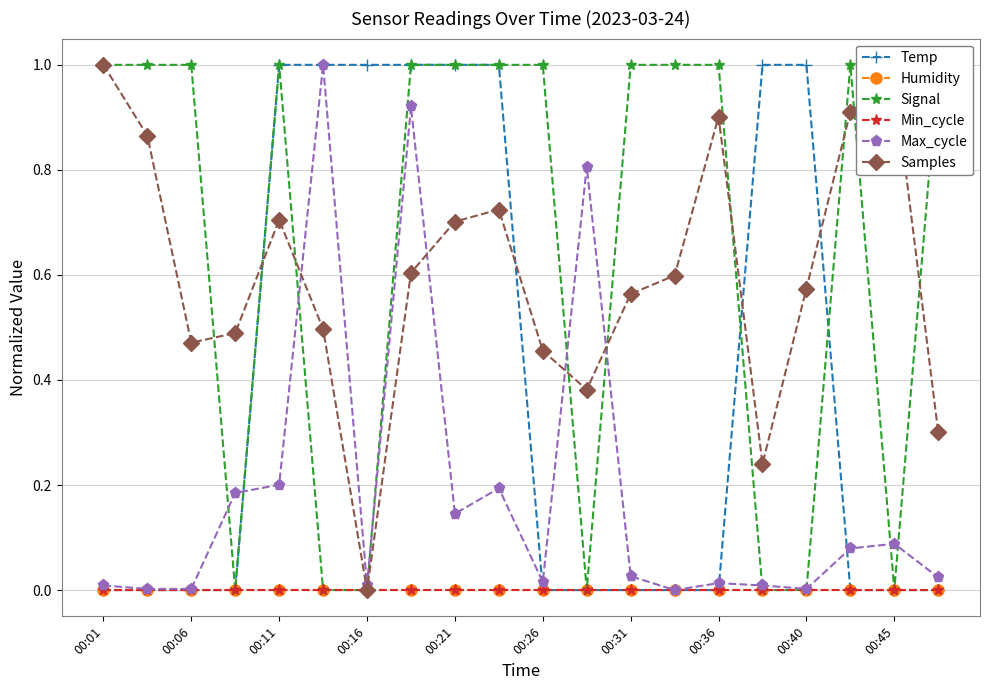

What are all the series names shown in the legend?

Temp, Humidity, Signal, Min_cycle, Max_cycle, Samples